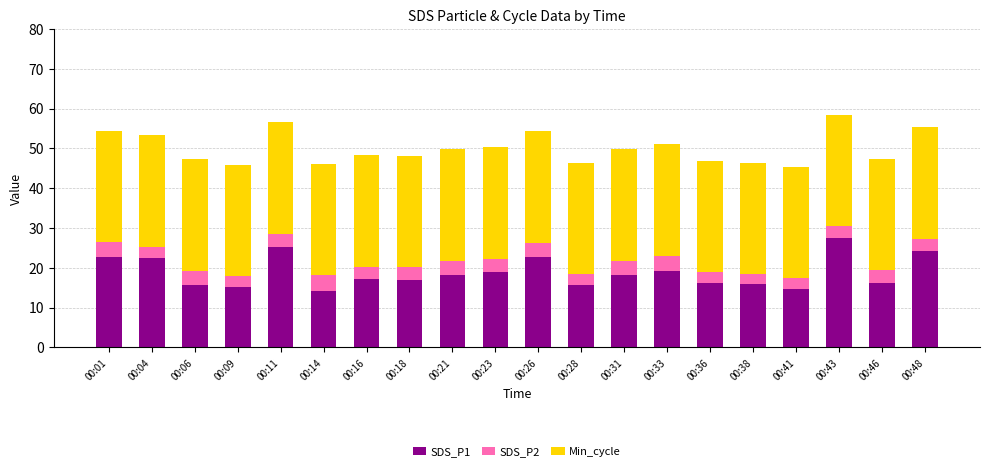

What is the total value across all series at 00:33?

51.0